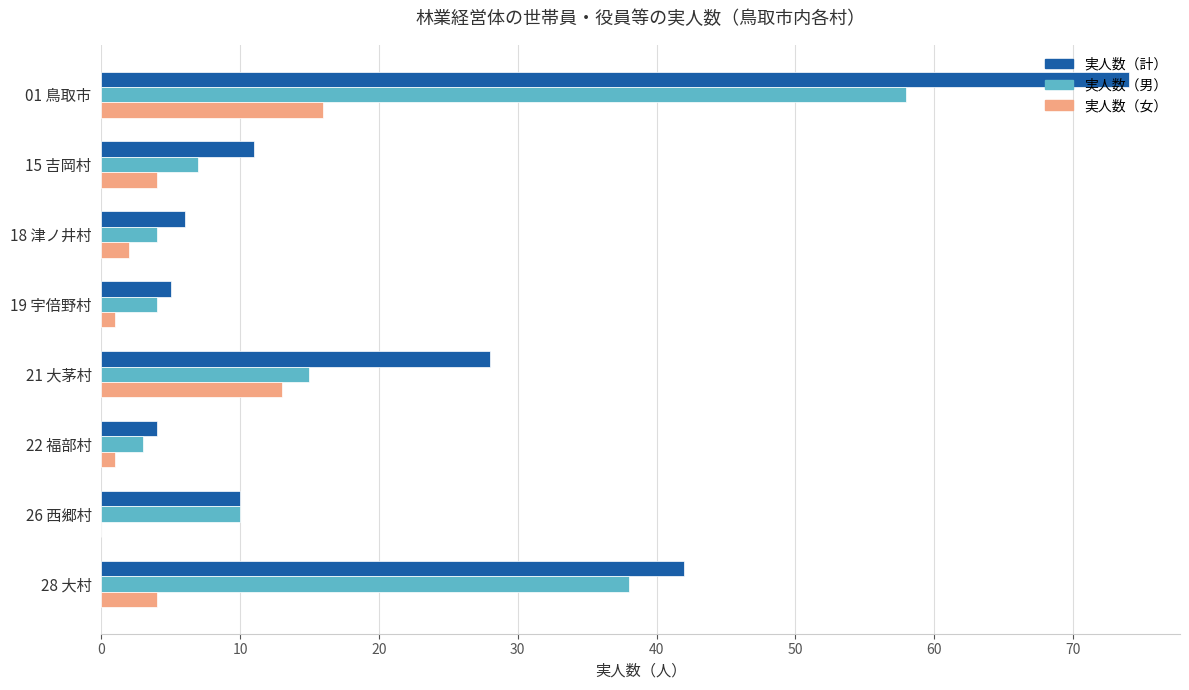

Is the value of 実人数（女） at 22 福部村 greater than the value of 実人数（男） at 22 福部村?

No